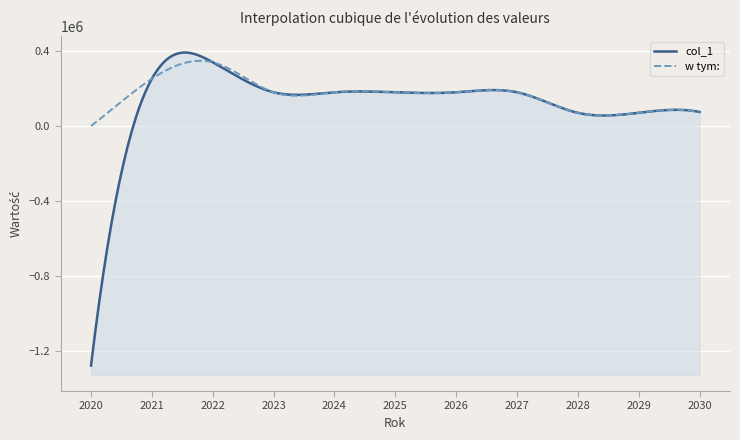

What is the sum of all col_1 values?

425980